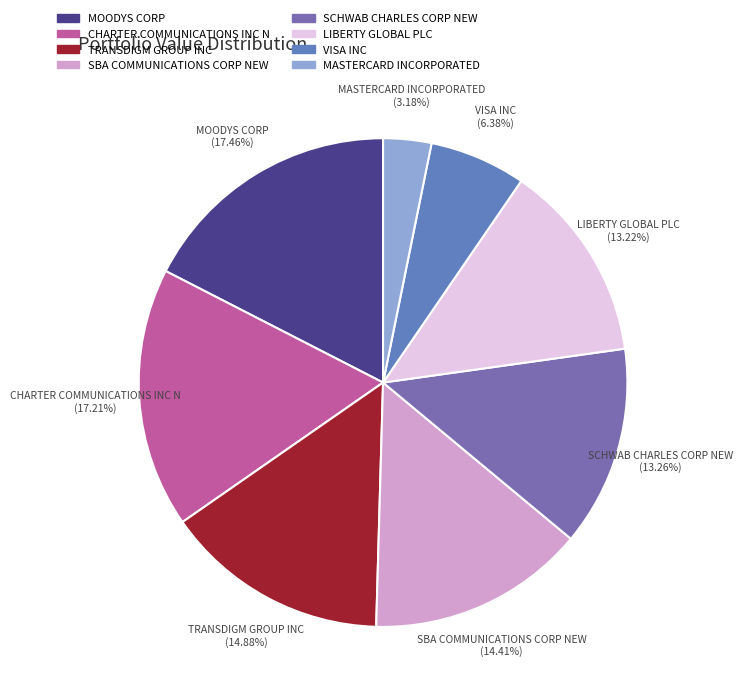

What is the ratio of the value at SBA COMMUNICATIONS CORP NEW to the value at CHARTER COMMUNICATIONS INC N?

0.8